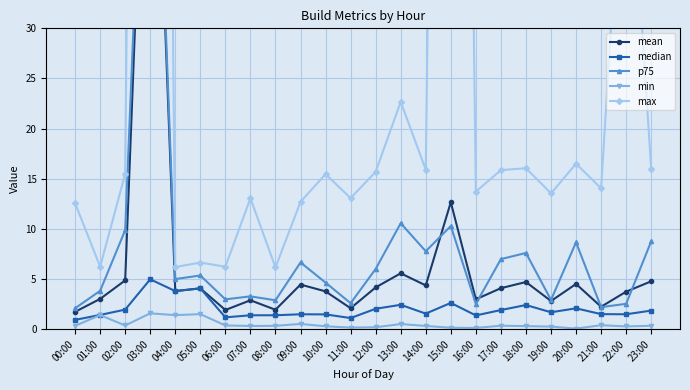

What position from the left is 20:00?

21